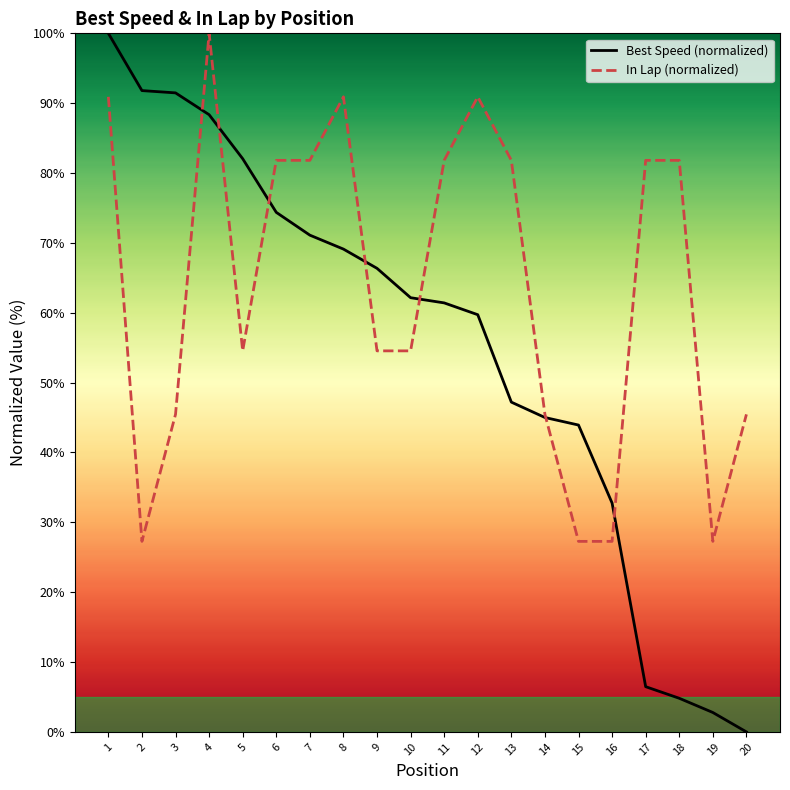

Reading left to right, transcribe all the data shown in this chart.

Best Speed (normalized): 100.0	91.8	91.5	88.4	82.1	74.4	71.1	69.1	66.4	62.2	61.4	59.7	47.2	45.0	43.9	32.8	6.5	4.8	2.8	0.0
In Lap (normalized): 90.9	27.3	45.5	100.0	54.5	81.8	81.8	90.9	54.5	54.5	81.8	90.9	81.8	45.5	27.3	27.3	81.8	81.8	27.3	45.5